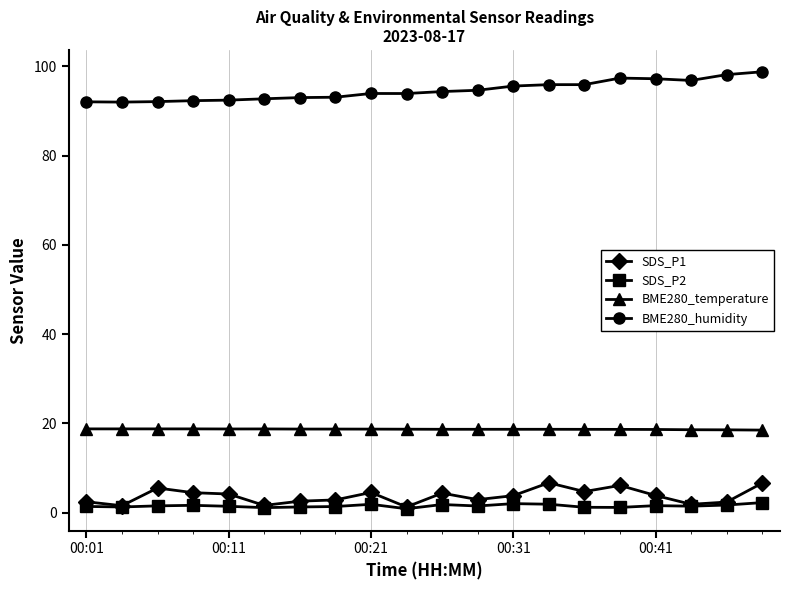

List the series in order of their peak value, lowest first.

SDS_P2, SDS_P1, BME280_temperature, BME280_humidity